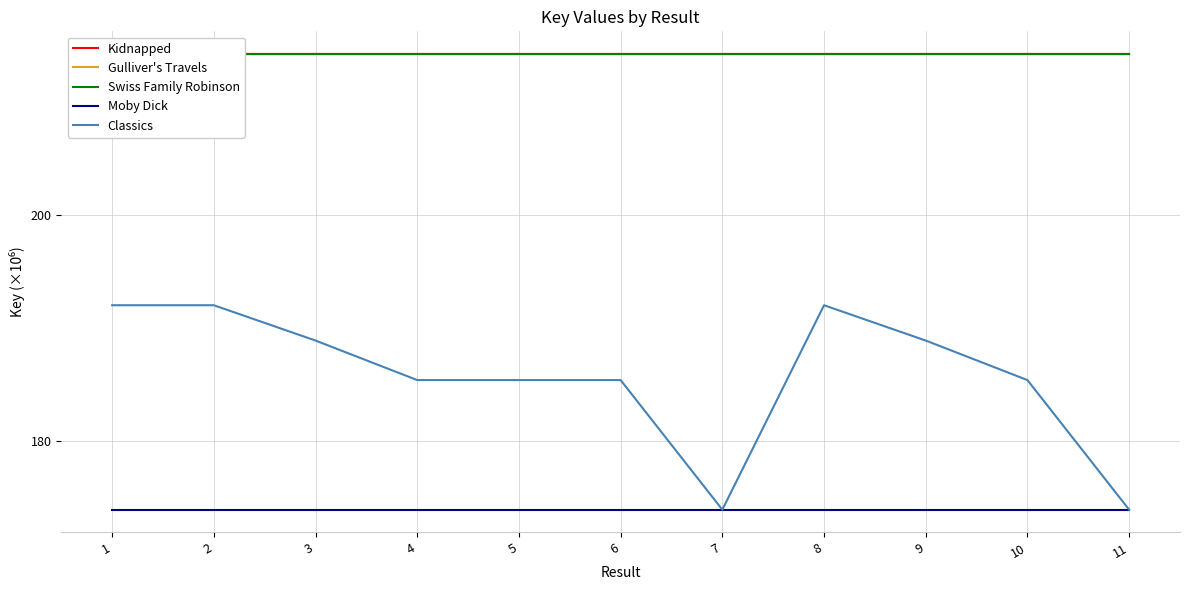

What are all the series names shown in the legend?

Kidnapped, Gulliver's Travels, Swiss Family Robinson, Moby Dick, Classics